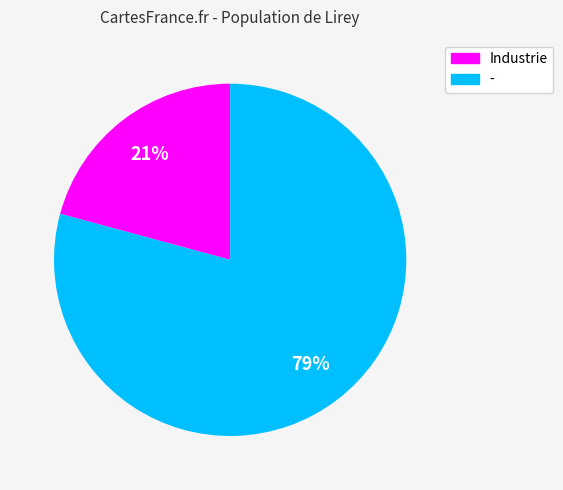

Which category accounts for the majority?

-